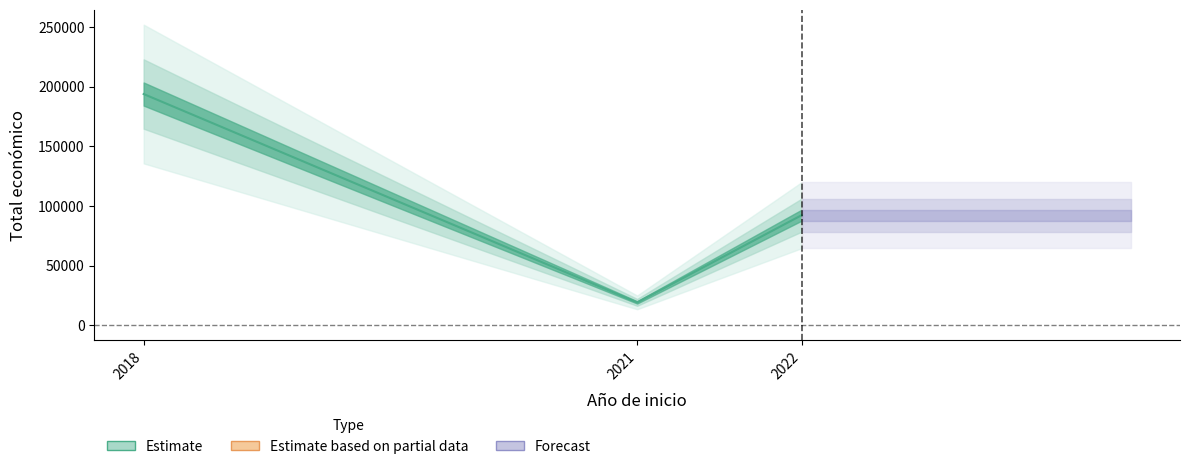

What is the spread (max minus min) of values at 2021?

17159